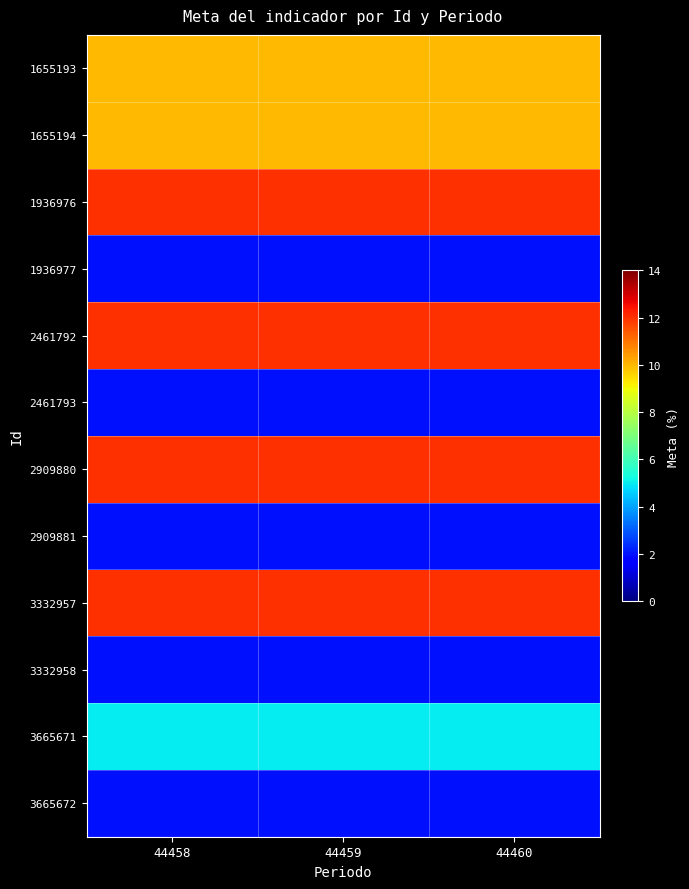

Which label corresponds to the largest value in the chart?

44458